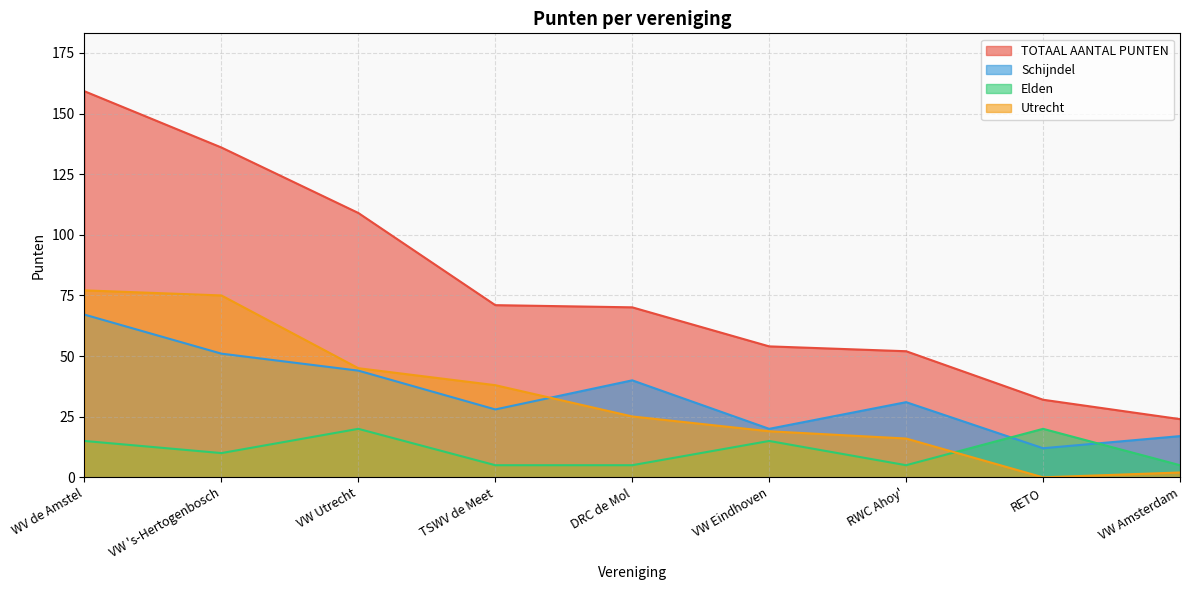

How many times do Utrecht and Schijndel cross each other?

1